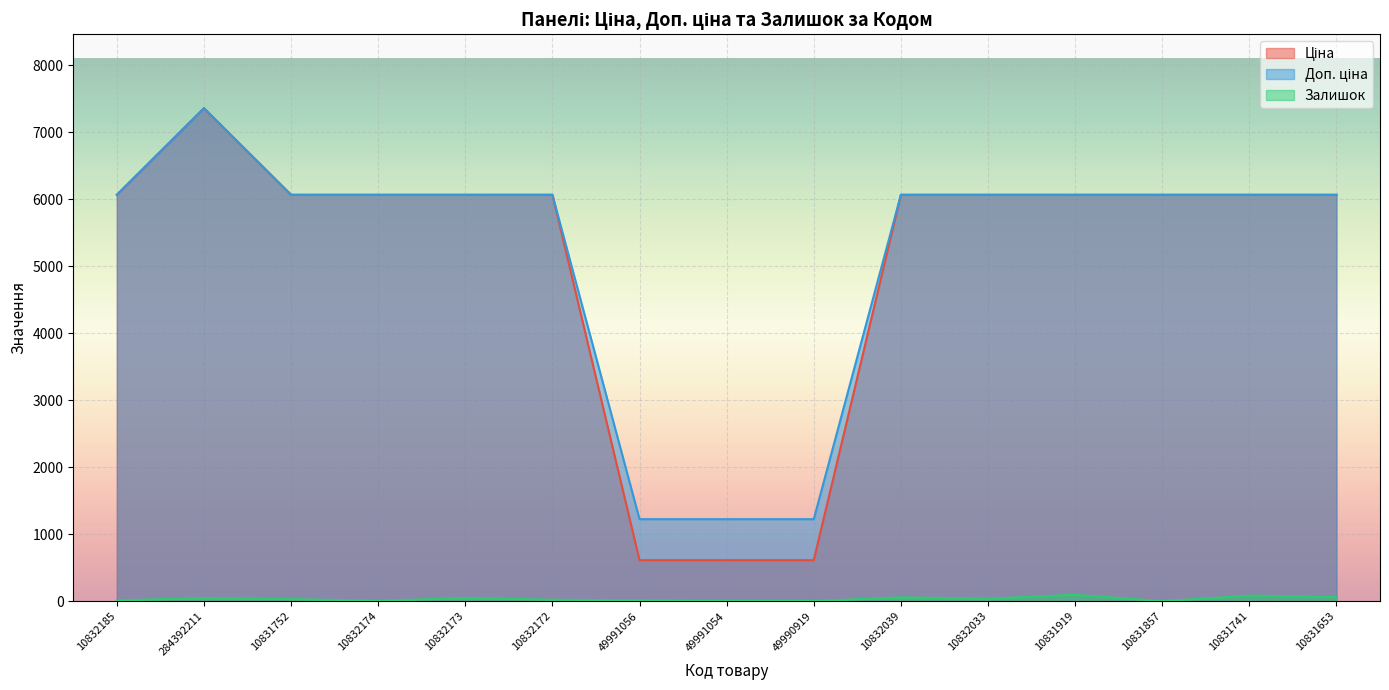

What position from the right is 49991056?

9